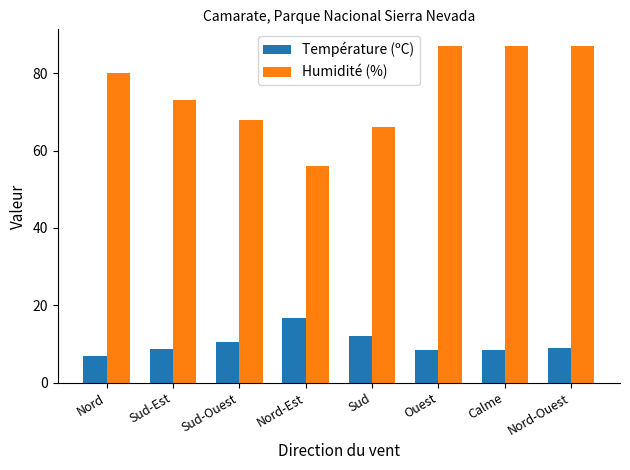

What is the maximum value for Humidité (%)?

87.0